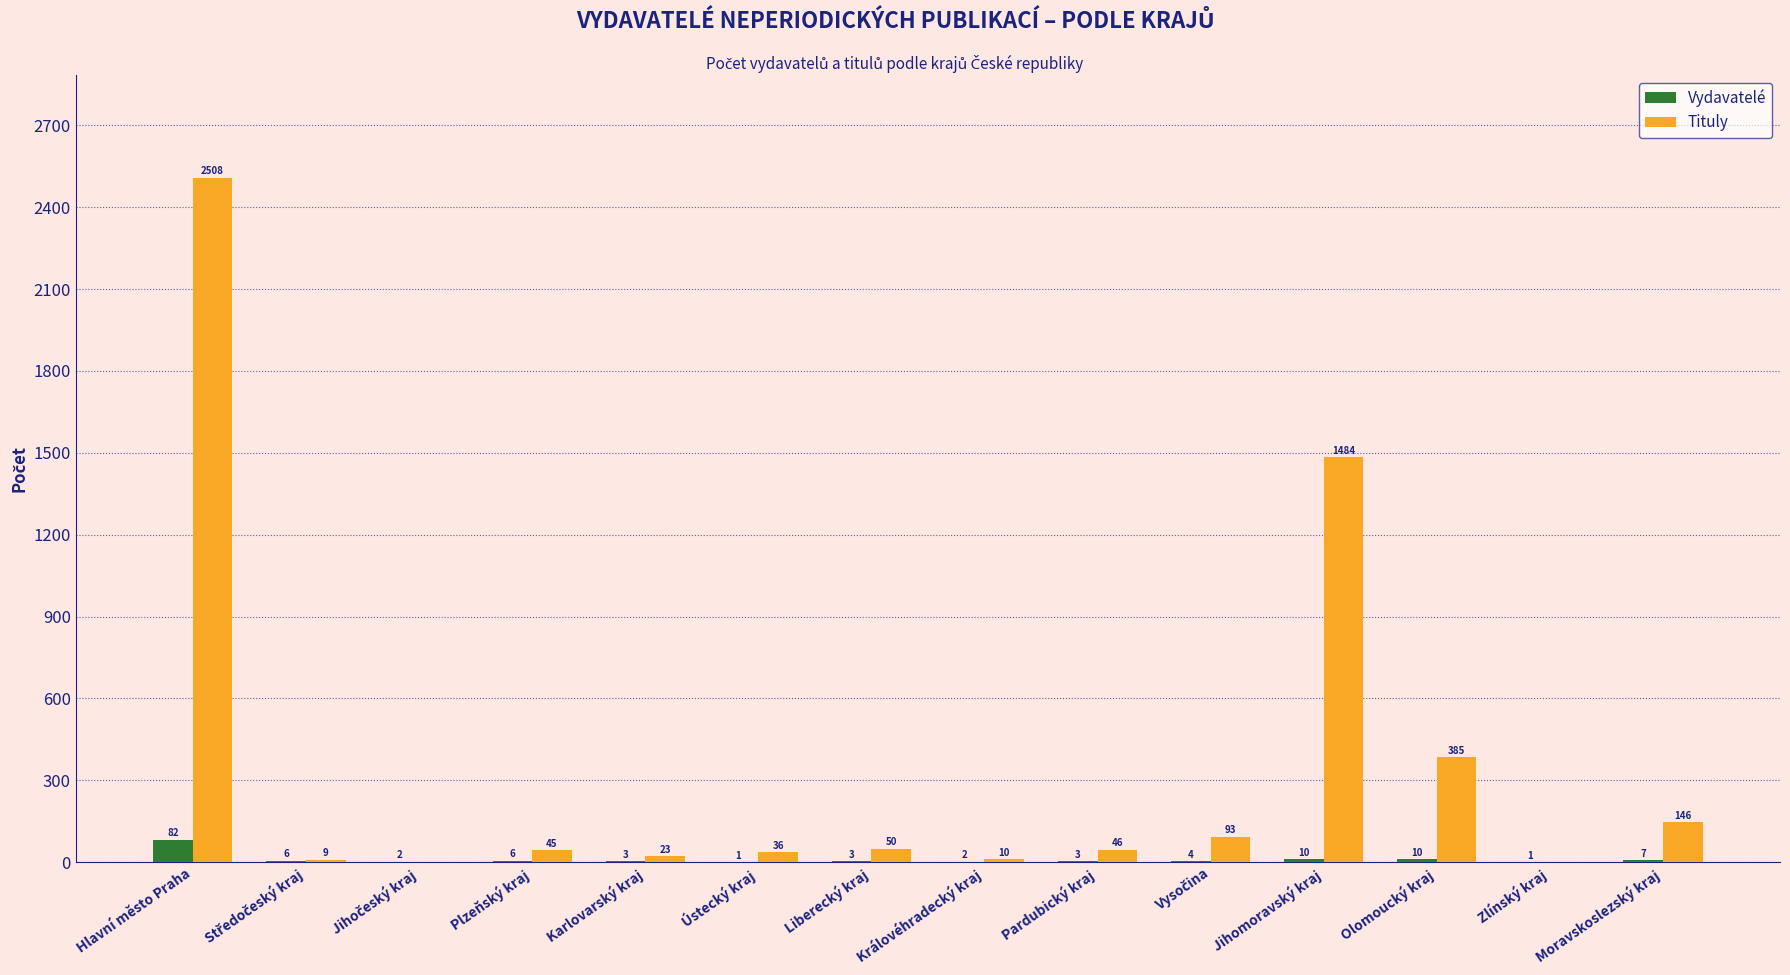

What is the total value across all series at Plzeňský kraj?

51